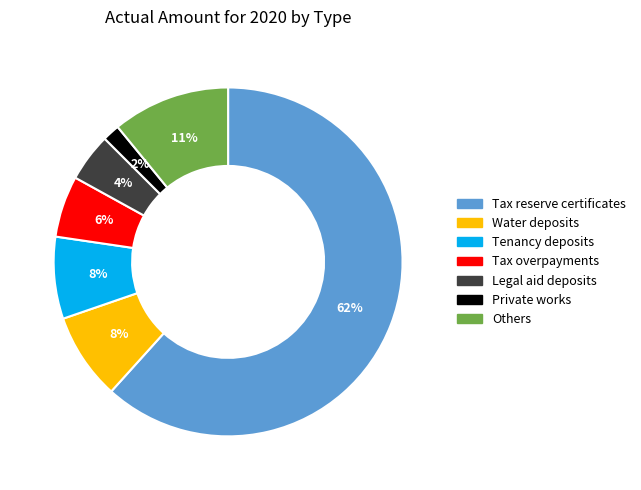

The Tax reserve certificates slice represents 54% of the pie. True or false?

False